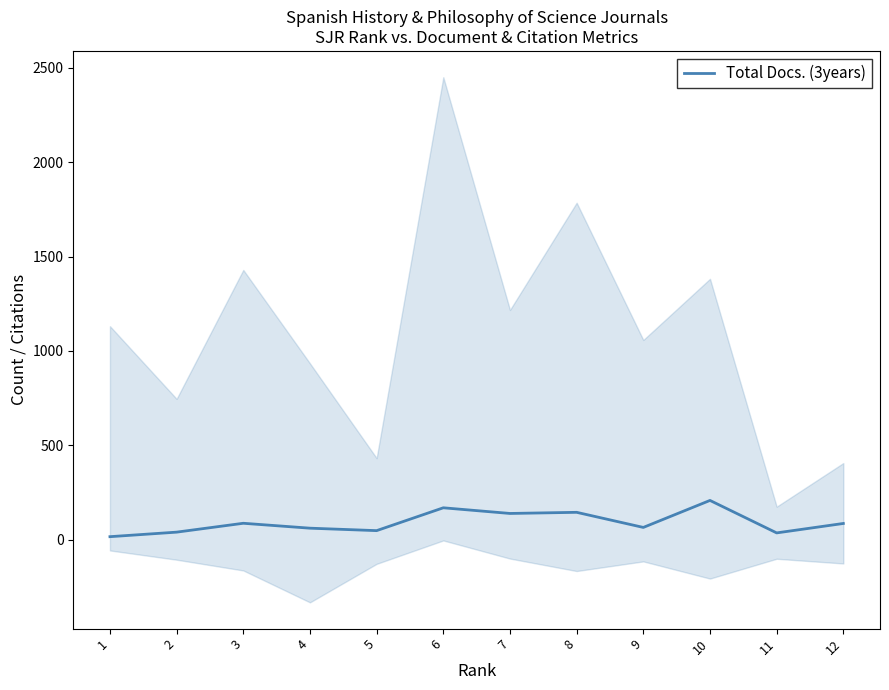

List the labels in order of value, largest first.

10, 6, 8, 7, 3, 12, 9, 4, 5, 2, 11, 1